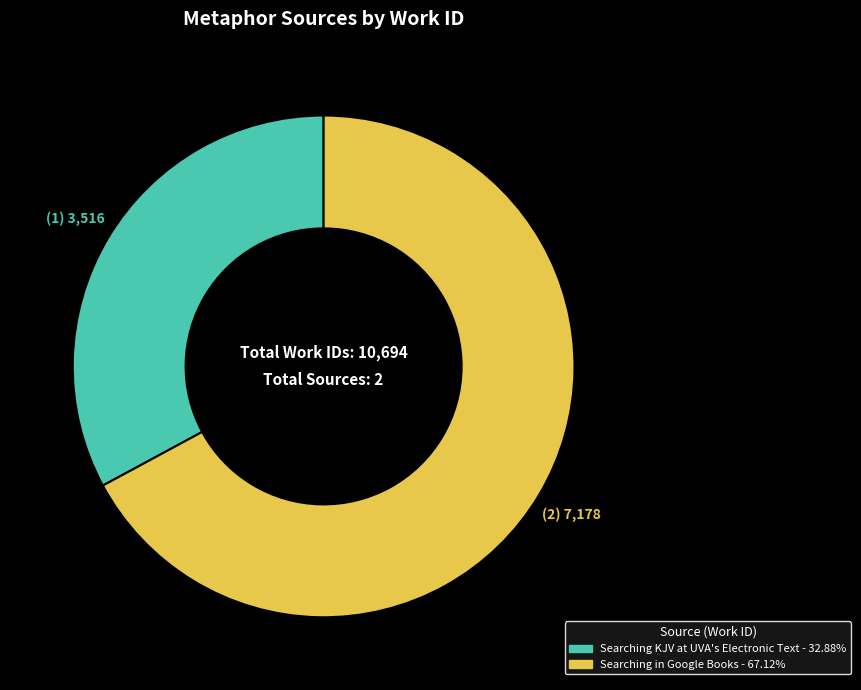

True or false: Searching KJV at UVA's Electronic Text accounts for 33% of the total.

True